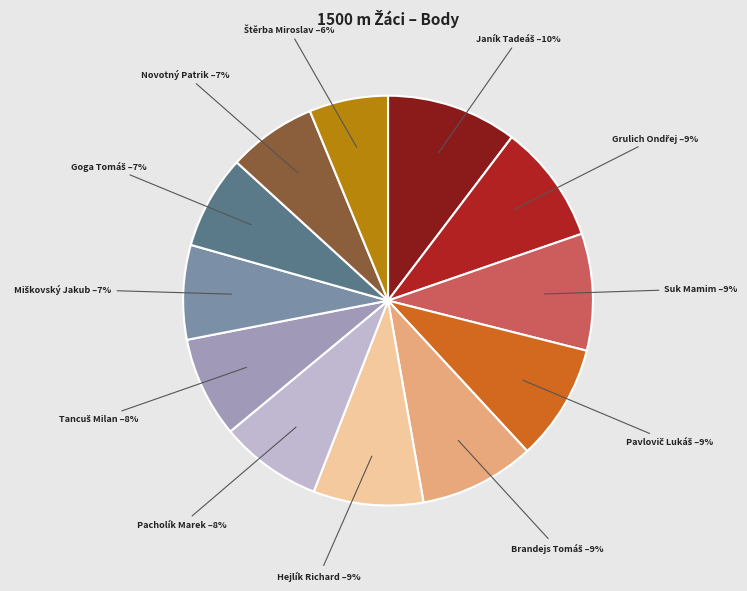

Is there any slice that represents more than half of the pie?

No